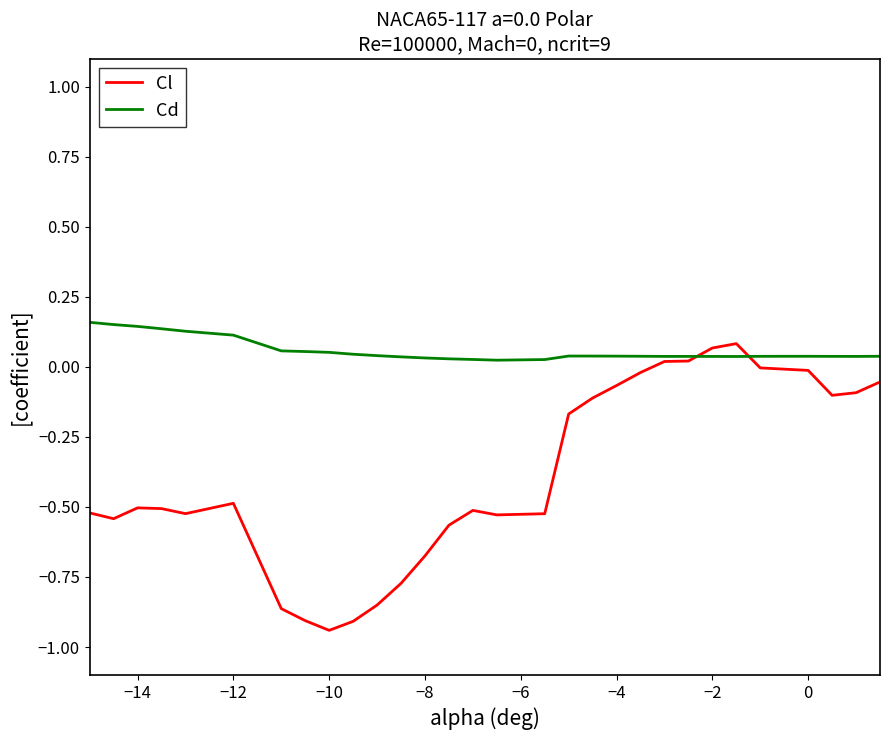

Rank the series by their average value, from lowest to highest.

Cl, Cd